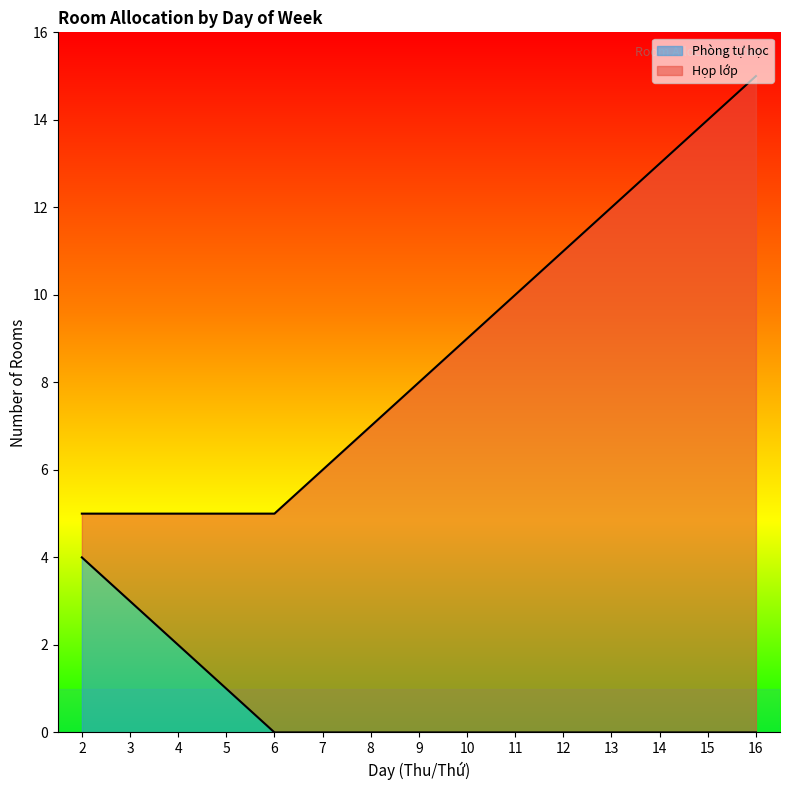

Does the chart display data point markers on the line(s)?

No